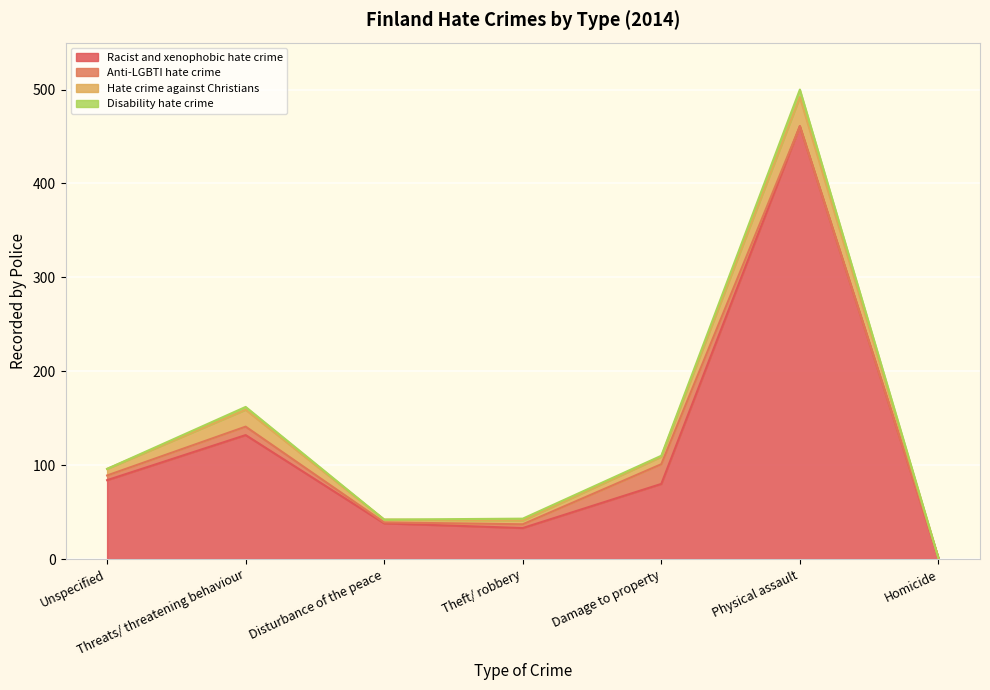

Where is Anti-LGBTI hate crime nearest to the value 10?

Threats/ threatening behaviour